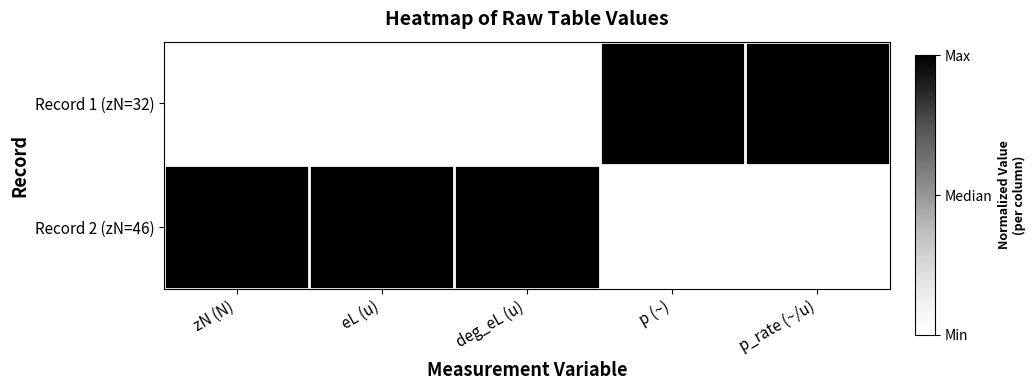

Which series changed the most between eL (u) and p_rate (~/u)?

Record 2 (zN=46)